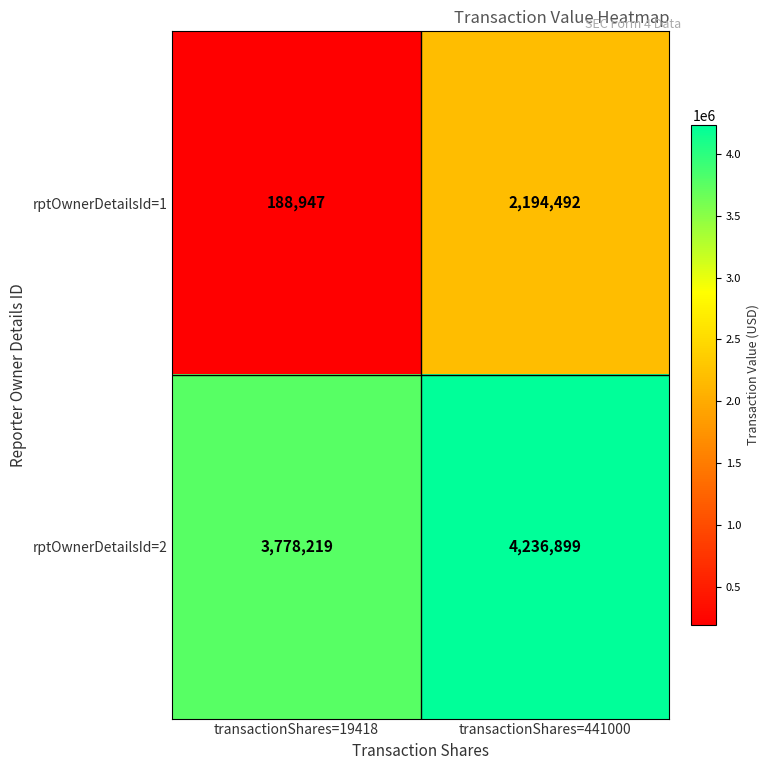

What is the difference between the highest and lowest values at transactionShares=441000?

2042407